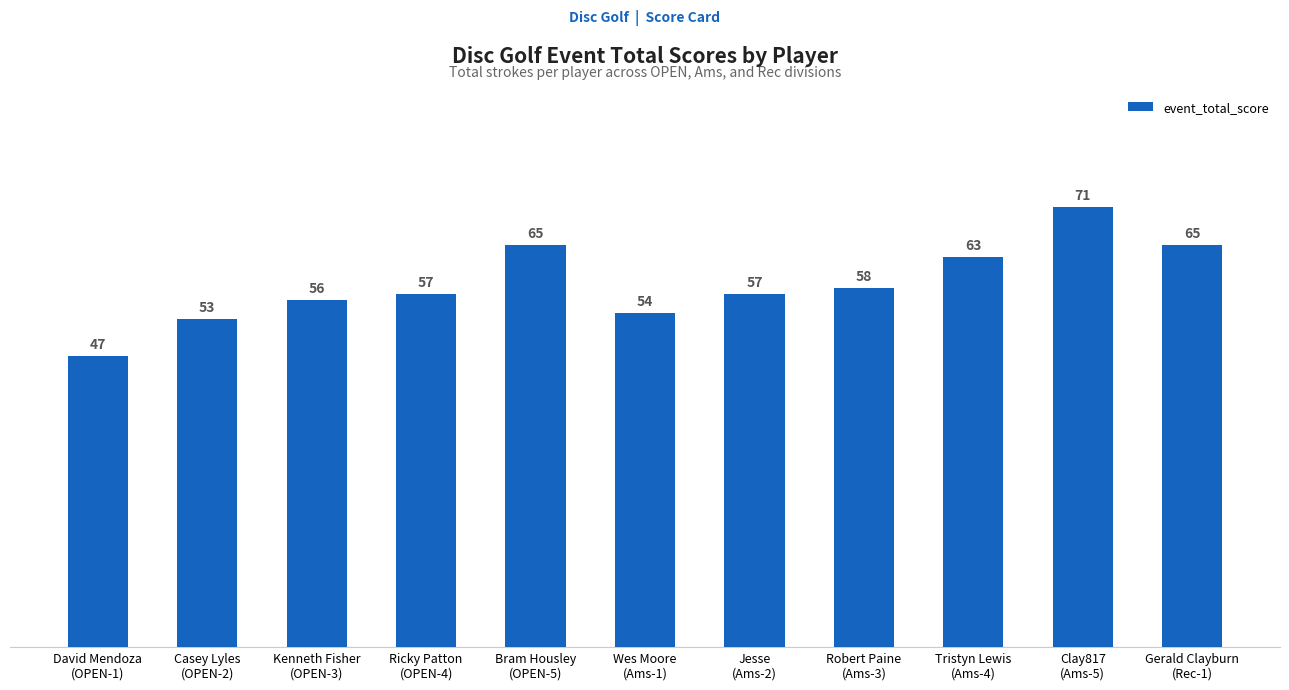

Reading left to right, list all the values displayed in this chart.

David Mendoza
(OPEN-1)=47	Casey Lyles
(OPEN-2)=53	Kenneth Fisher
(OPEN-3)=56	Ricky Patton
(OPEN-4)=57	Bram Housley
(OPEN-5)=65	Wes Moore
(Ams-1)=54	Jesse
(Ams-2)=57	Robert Paine
(Ams-3)=58	Tristyn Lewis
(Ams-4)=63	Clay817
(Ams-5)=71	Gerald Clayburn
(Rec-1)=65